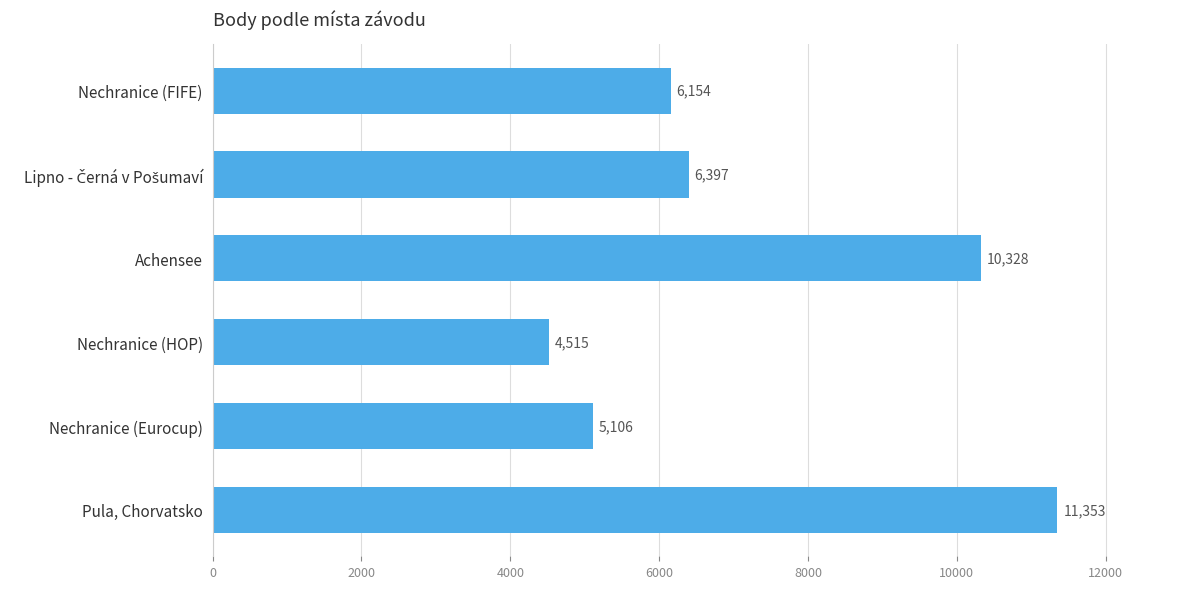

What is the ratio of the value at Pula, Chorvatsko to the value at Nechranice (Eurocup)?

2.2